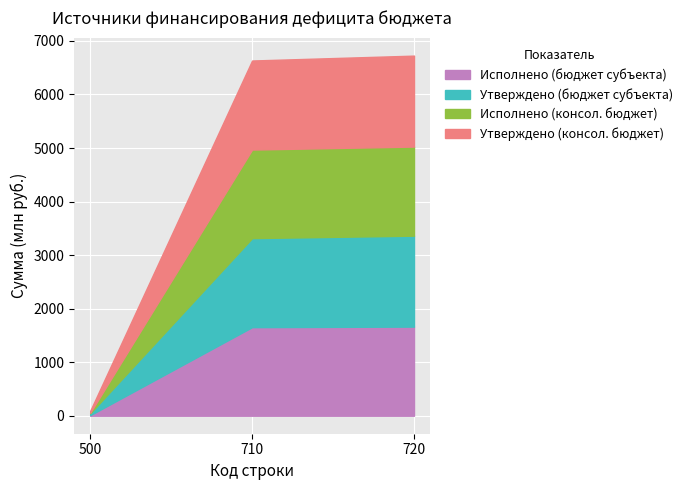

What is the highest value of the Исполнено (бюджет субъекта) series?

1664248682.4